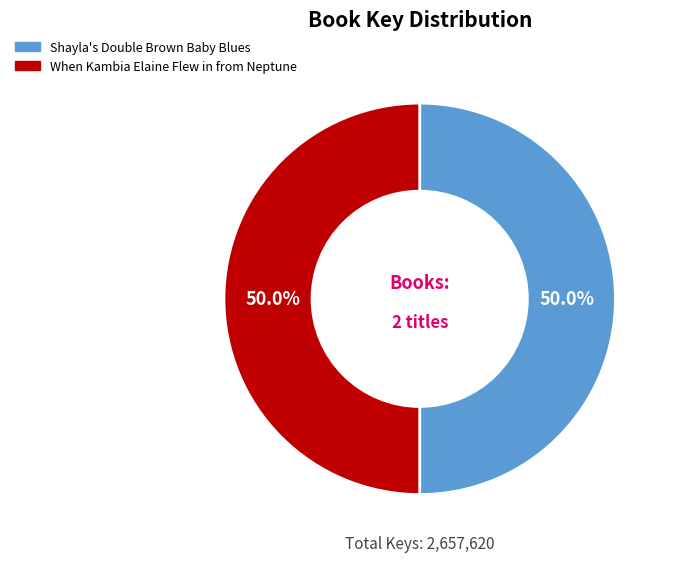

Is the sum of When Kambia Elaine Flew in from Neptune and Shayla's Double Brown Baby Blues greater than half?

Yes